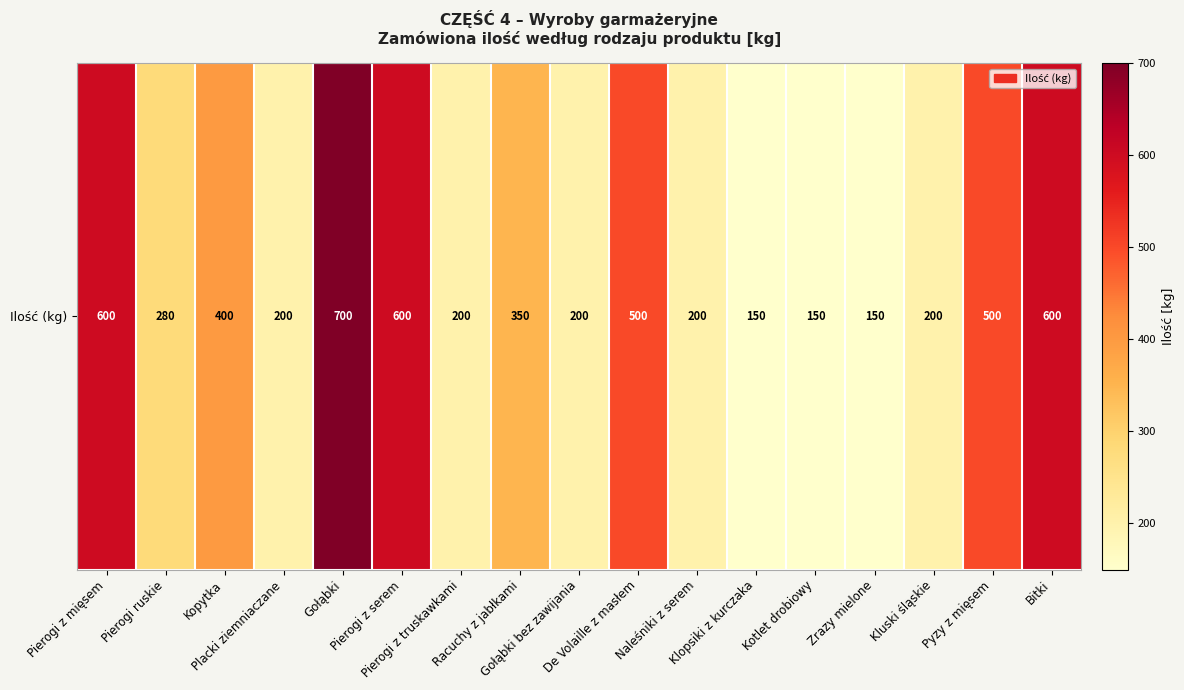

How many values exceed 280?

8